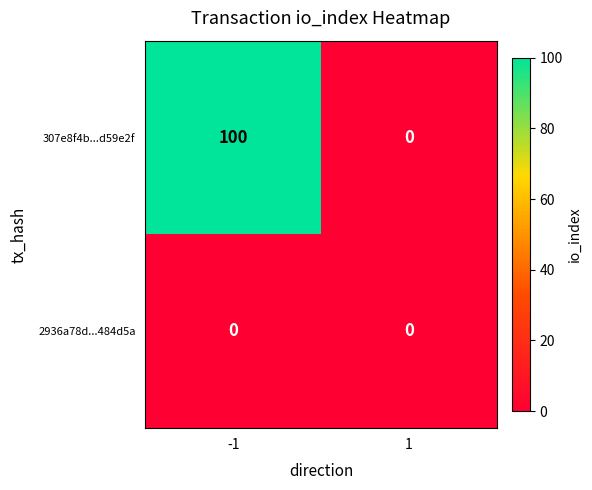

Which series has the largest total across all categories?

307e8f4b...d59e2f